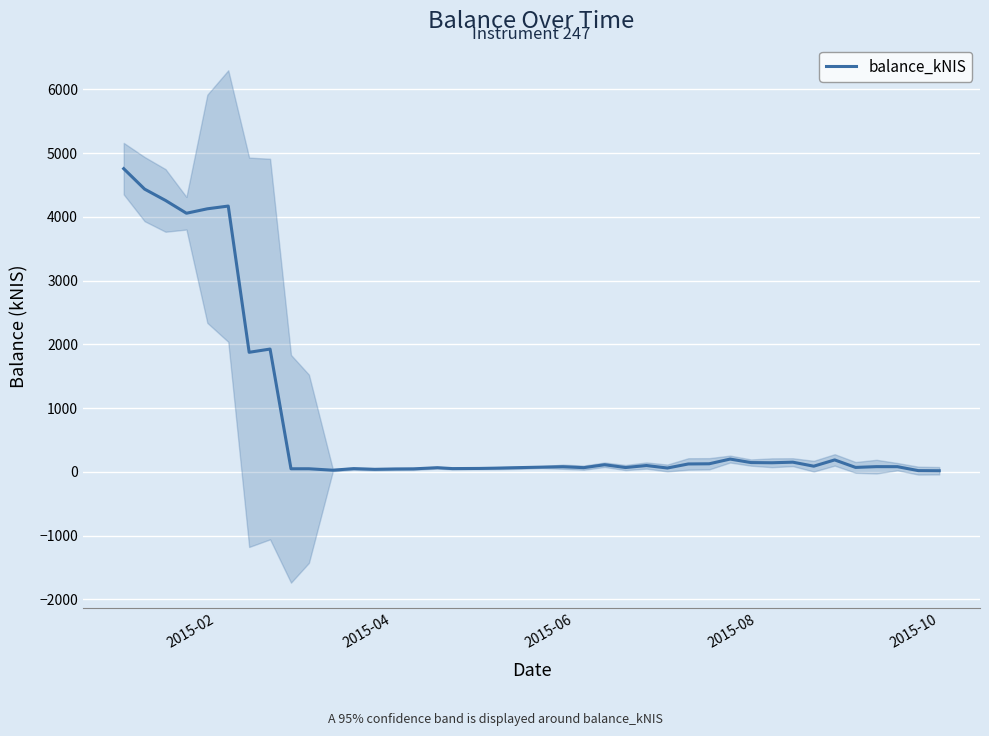

How many interior local peaks (higher than both neighbors) does the data have?

12